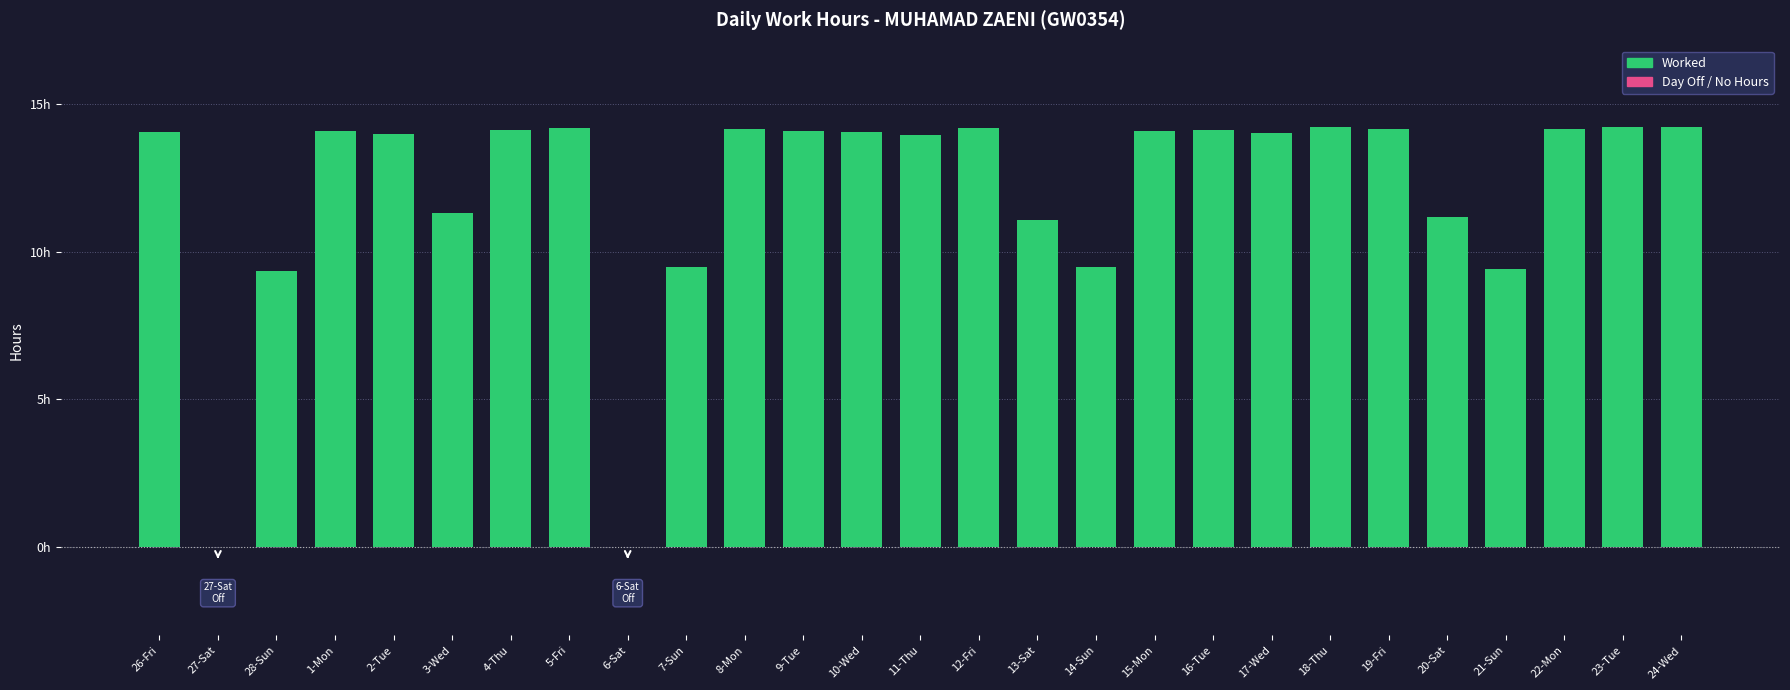

How many positive values are there?

25